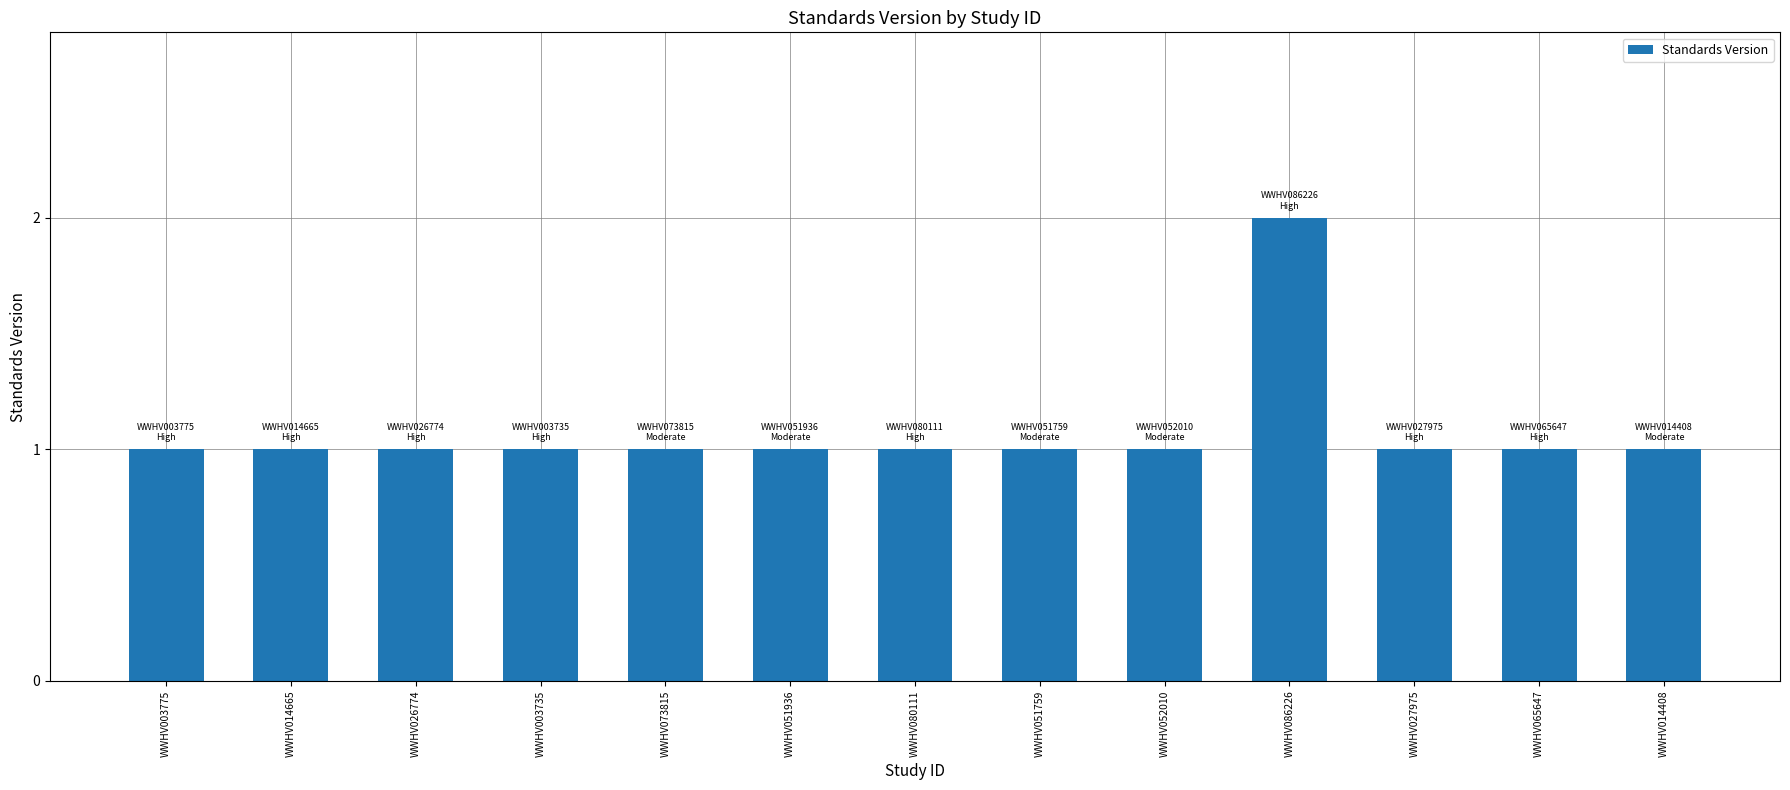

What is the label of the 13th bar from the right?

WWHV003775